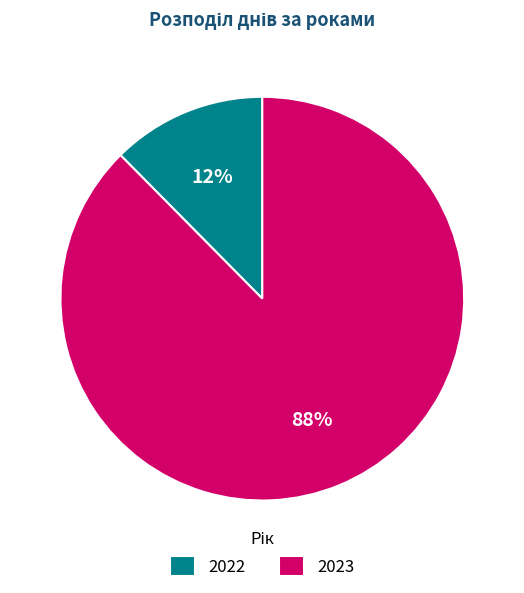

What is the ratio of the value at 2022 to the value at 2023?

0.1